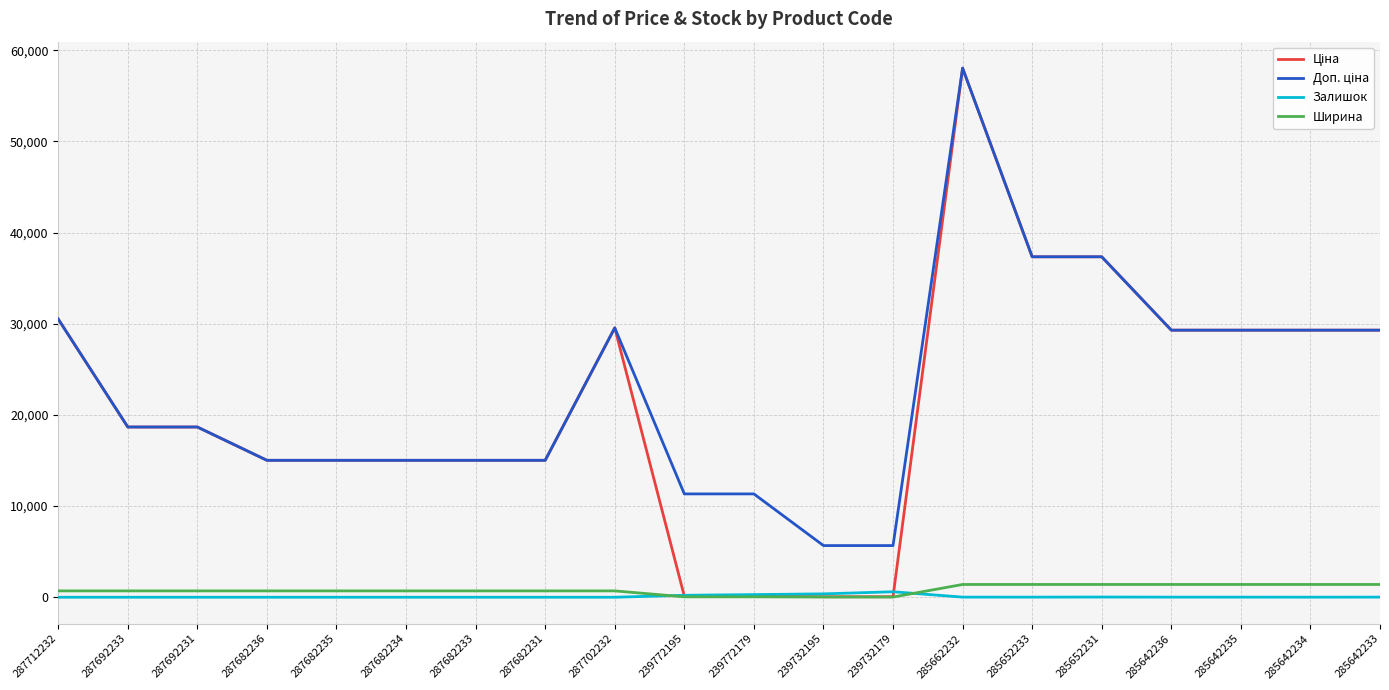

What is the minimum value for Ширина?

22.0